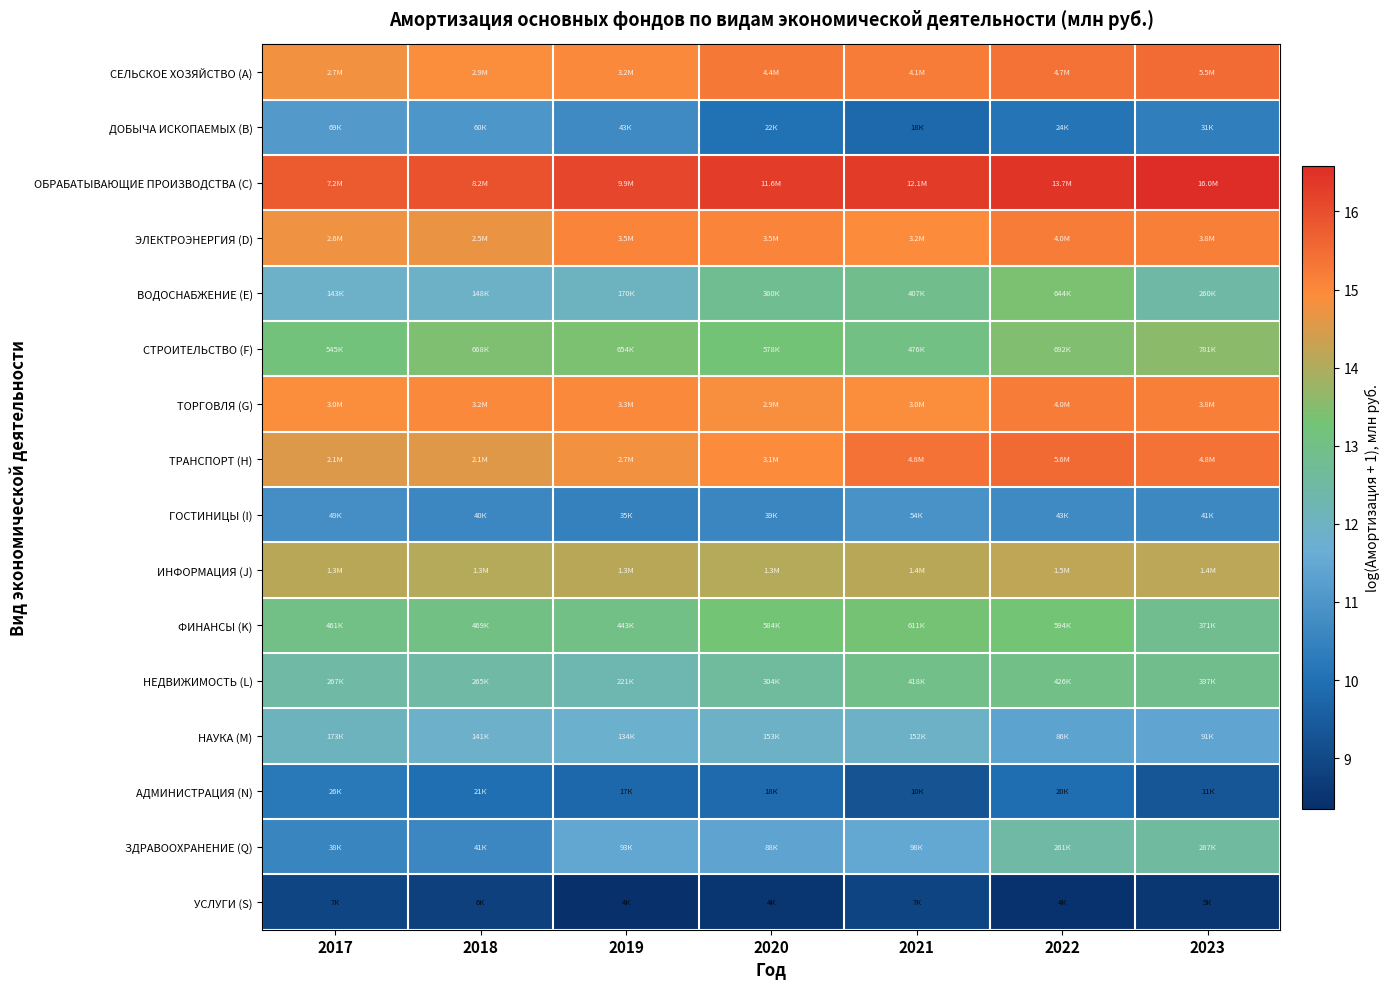

Reading left to right, what are all the values shown in this chart?

СЕЛЬСКОЕ ХОЗЯЙСТВО (A): 2017=14.8	2018=14.9	2019=15.0	2020=15.3	2021=15.2	2022=15.4	2023=15.5
ДОБЫЧА ИСКОПАЕМЫХ (B): 2017=11.1	2018=11.0	2019=10.7	2020=10.0	2021=9.8	2022=10.1	2023=10.4
ОБРАБАТЫВАЮЩИЕ ПРОИЗВОДСТВА (C): 2017=15.8	2018=15.9	2019=16.1	2020=16.3	2021=16.3	2022=16.4	2023=16.6
ЭЛЕКТРОЭНЕРГИЯ (D): 2017=14.8	2018=14.7	2019=15.1	2020=15.1	2021=15.0	2022=15.2	2023=15.2
ВОДОСНАБЖЕНИЕ (E): 2017=11.9	2018=11.9	2019=12.0	2020=12.8	2021=12.9	2022=13.4	2023=12.5
СТРОИТЕЛЬСТВО (F): 2017=13.2	2018=13.4	2019=13.4	2020=13.3	2021=13.1	2022=13.4	2023=13.6
ТОРГОВЛЯ (G): 2017=14.9	2018=15.0	2019=15.0	2020=14.9	2021=14.9	2022=15.2	2023=15.1
ТРАНСПОРТ (H): 2017=14.5	2018=14.6	2019=14.8	2020=15.0	2021=15.4	2022=15.5	2023=15.4
ГОСТИНИЦЫ (I): 2017=10.8	2018=10.6	2019=10.5	2020=10.6	2021=10.9	2022=10.7	2023=10.6
ИНФОРМАЦИЯ (J): 2017=14.1	2018=14.1	2019=14.1	2020=14.1	2021=14.1	2022=14.2	2023=14.2
ФИНАНСЫ (K): 2017=13.0	2018=13.1	2019=13.0	2020=13.3	2021=13.3	2022=13.3	2023=12.8
НЕДВИЖИМОСТЬ (L): 2017=12.5	2018=12.5	2019=12.3	2020=12.6	2021=12.9	2022=13.0	2023=12.9
НАУКА (M): 2017=12.1	2018=11.9	2019=11.8	2020=11.9	2021=11.9	2022=11.4	2023=11.4
АДМИНИСТРАЦИЯ (N): 2017=10.2	2018=10.0	2019=9.8	2020=9.8	2021=9.3	2022=9.9	2023=9.3
ЗДРАВООХРАНЕНИЕ (Q): 2017=10.6	2018=10.6	2019=11.4	2020=11.4	2021=11.5	2022=12.5	2023=12.6
УСЛУГИ (S): 2017=8.9	2018=8.8	2019=8.4	2020=8.5	2021=8.9	2022=8.4	2023=8.5